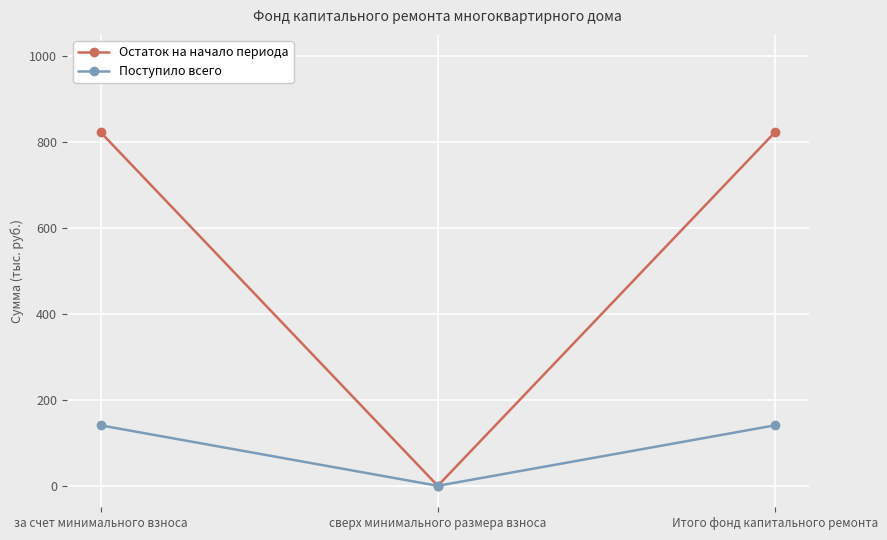

What is the highest value of the Поступило всего series?

140.8